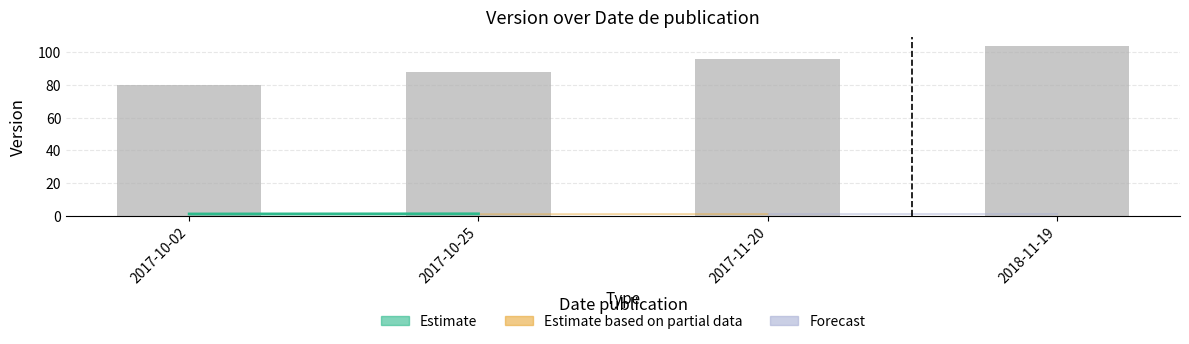

What is the difference between the maximum and minimum values?

24